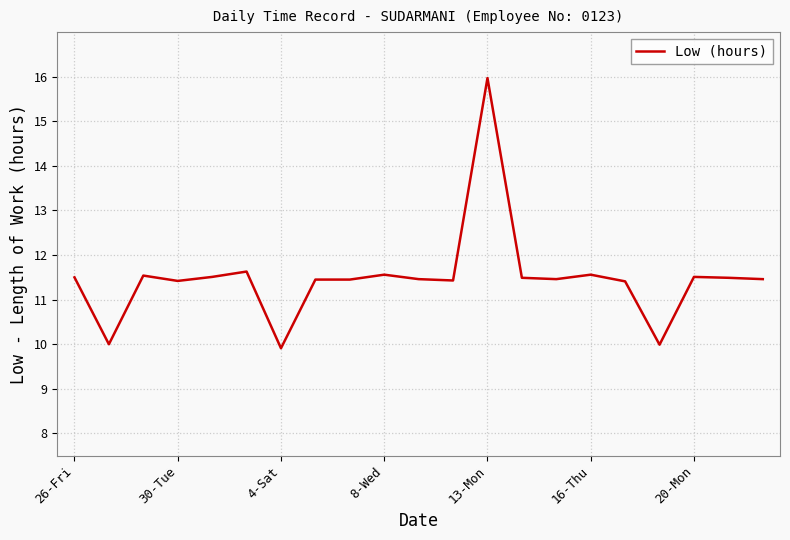

What is the greatest value displayed?

16.0